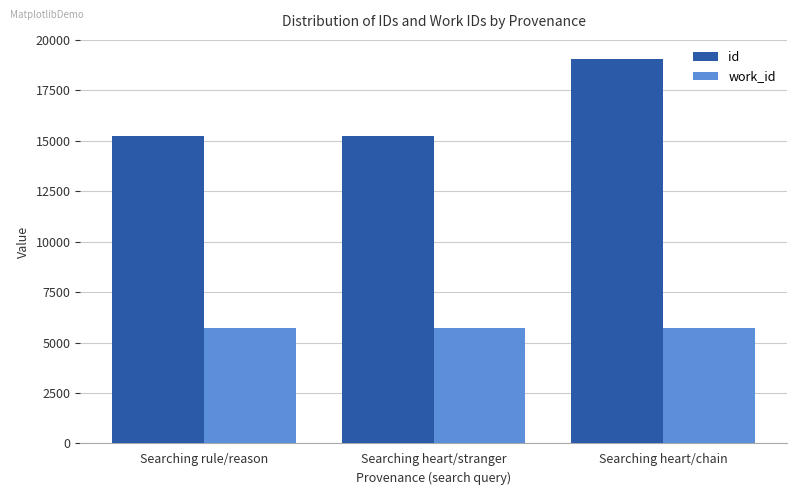

What is the total value across all series at Searching heart/chain?

24774